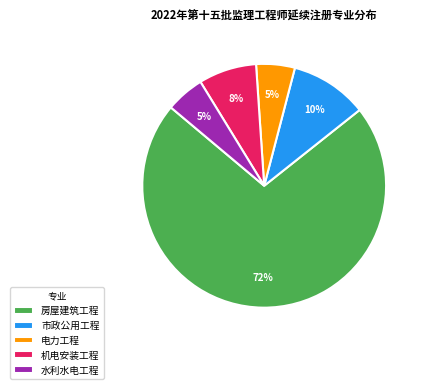

Which slice represents more than half of the pie?

房屋建筑工程